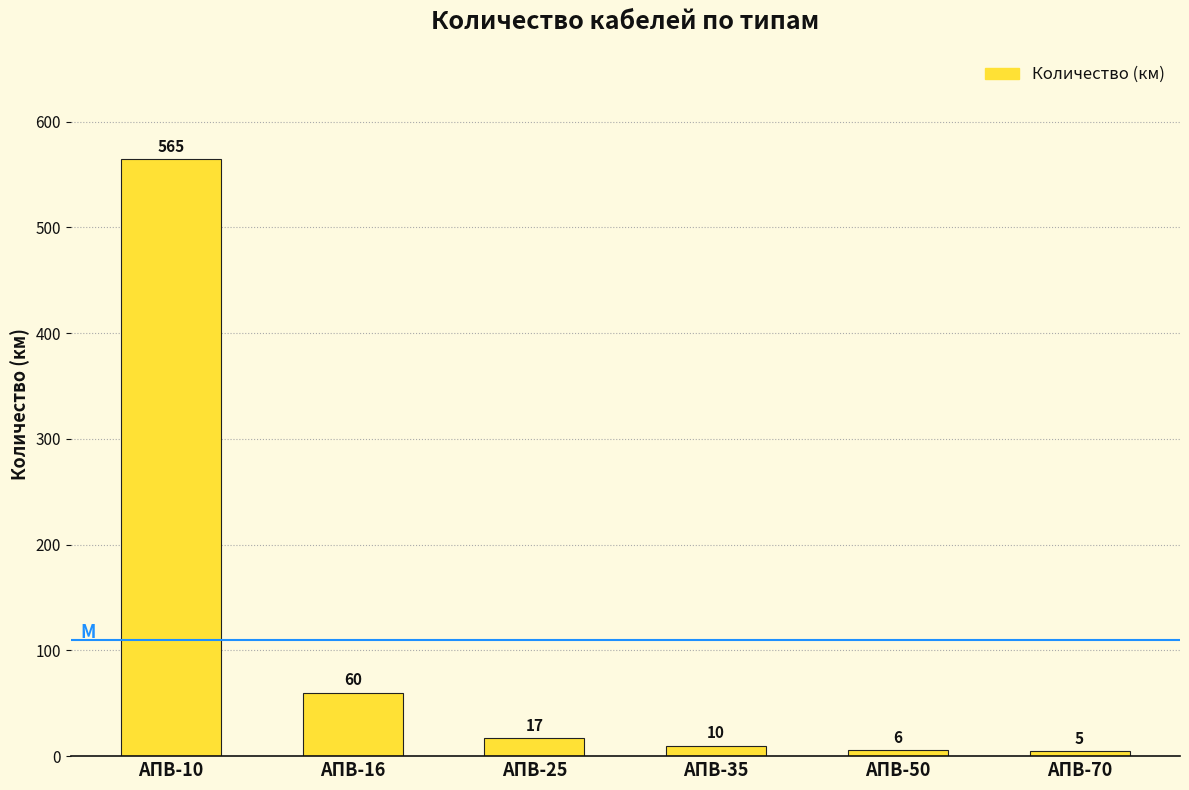

Reading left to right, extract all data points from this chart.

АПВ-10=565	АПВ-16=60	АПВ-25=17	АПВ-35=10	АПВ-50=6	АПВ-70=5